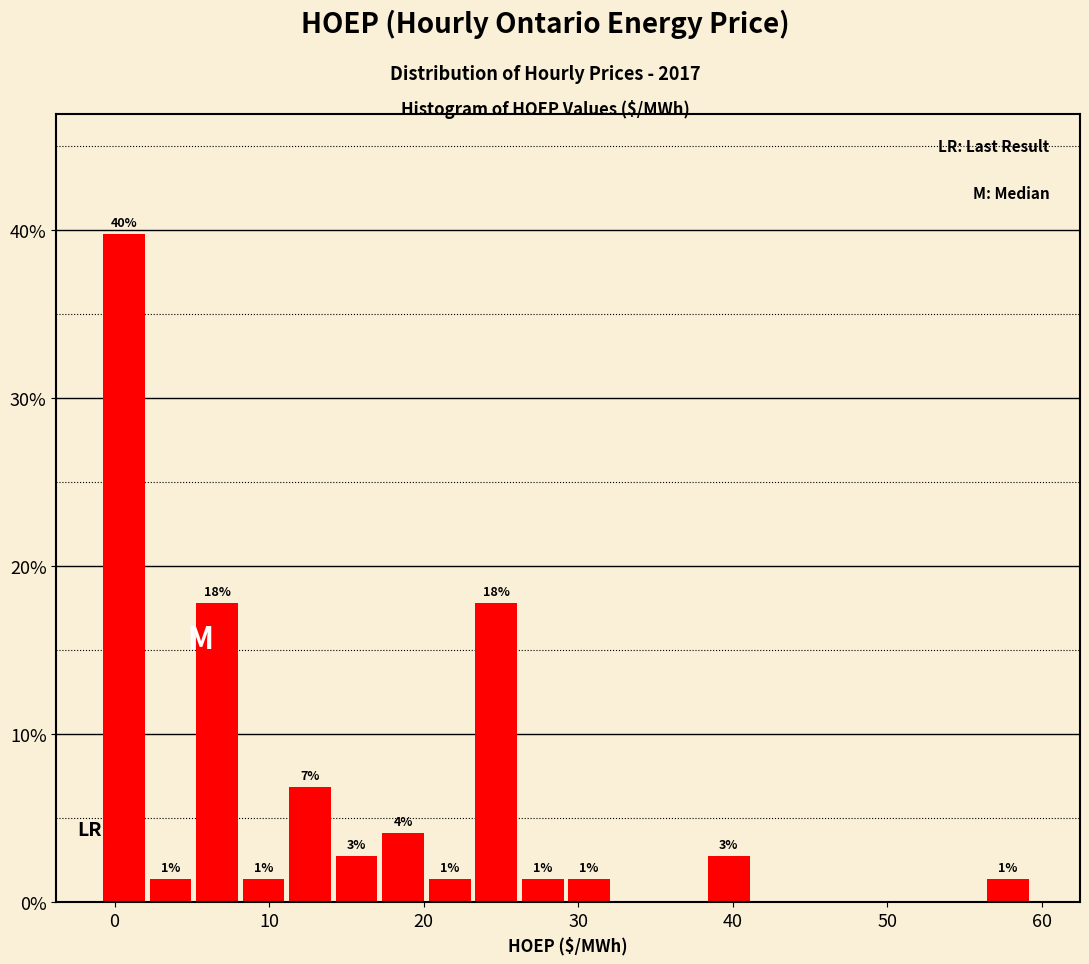

Read against the x-axis, roughly where is the centre of the tallest bar?

1